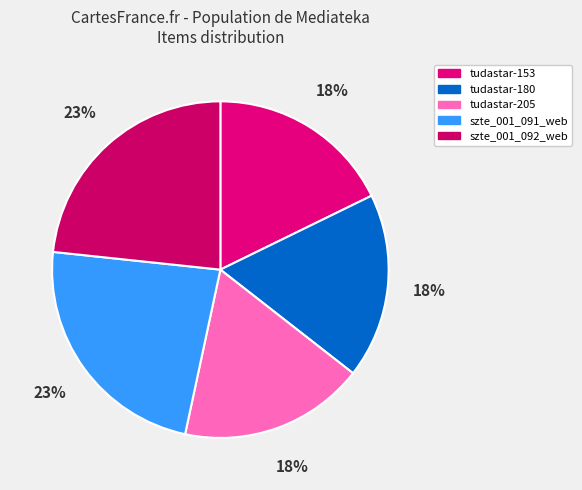

Count the number of slices in the pie.

5